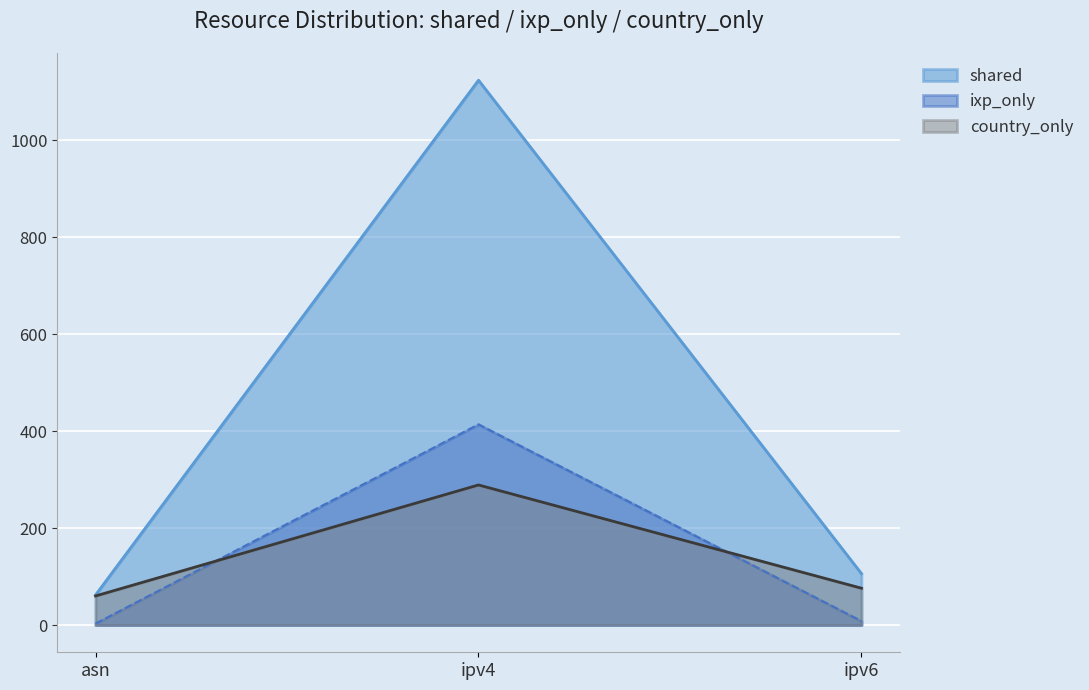

At which label does country_only reach its peak?

ipv4